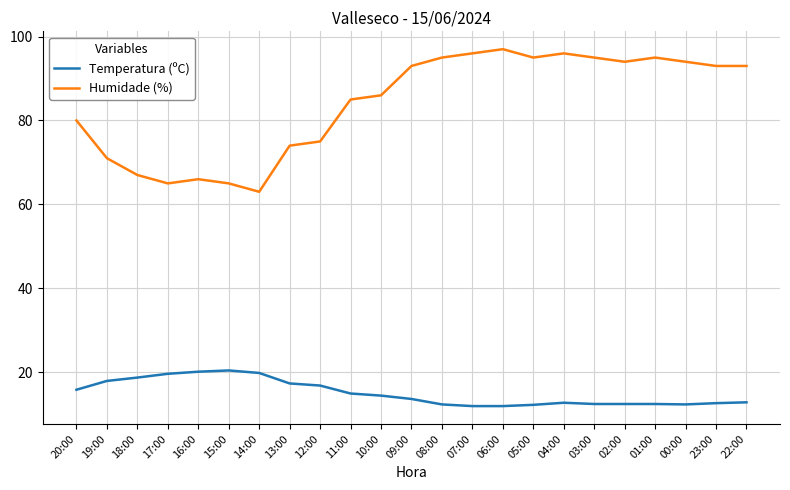

Which series has the largest range (max minus min)?

Humidade (%)